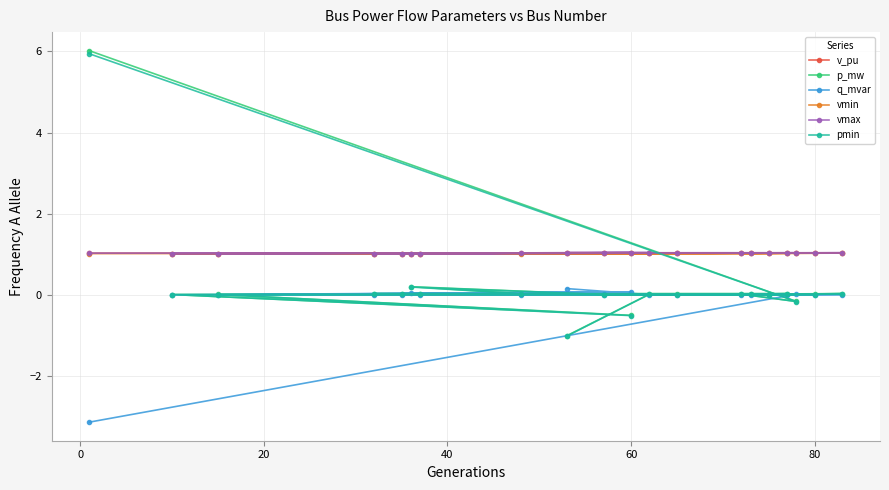

What is the maximum value for pmin?

5.9